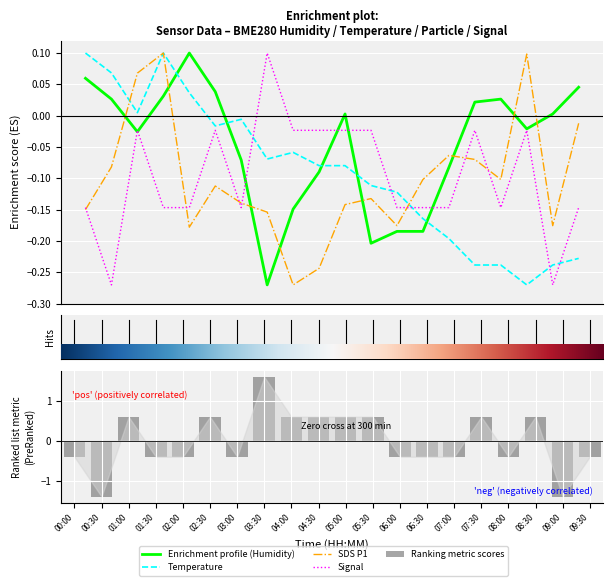

The Enrichment profile (Humidity) series shows -0.0 at 04:30. True or false?

False